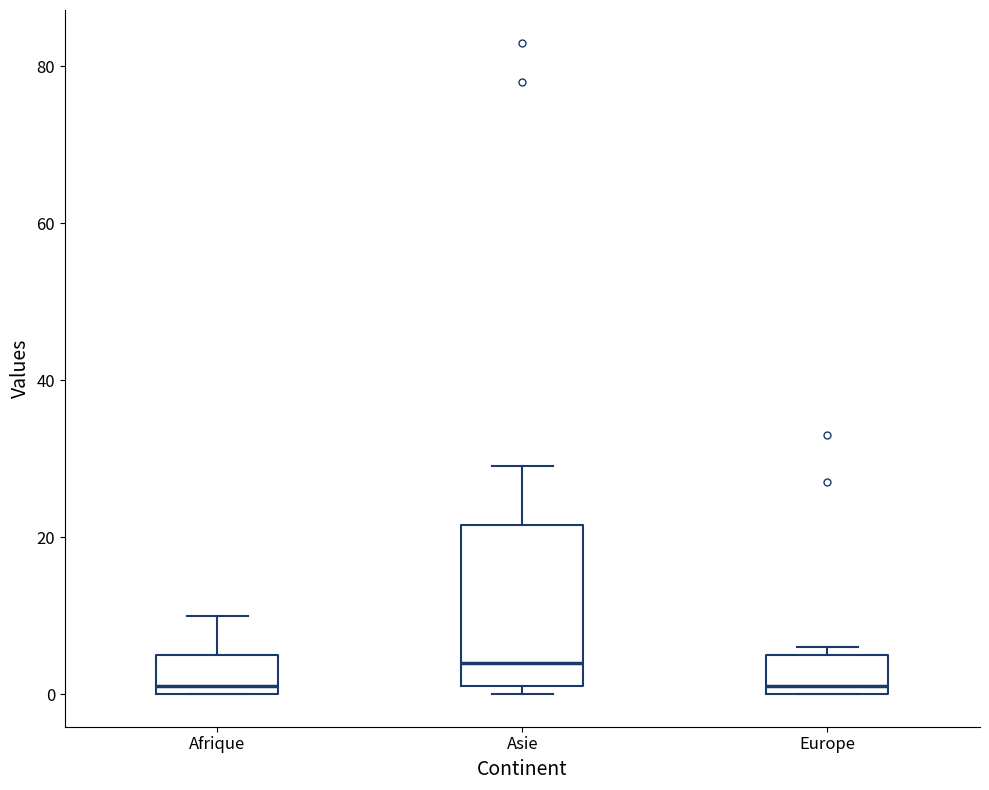

Reading left to right, transcribe this box plot: for each box, give where its median line is, the range the box spans, and where its two whiskers end, as read against the y-axis. The values are not printed on the chart, so give them approximately, as read against the axis.

Afrique: median 2, box 0 to 6, whiskers 0 to 10
Asie: median 4, box 2 to 22, whiskers 0 to 30
Europe: median 2, box 0 to 6, whiskers 0 to 6 (just above the box's upper edge)